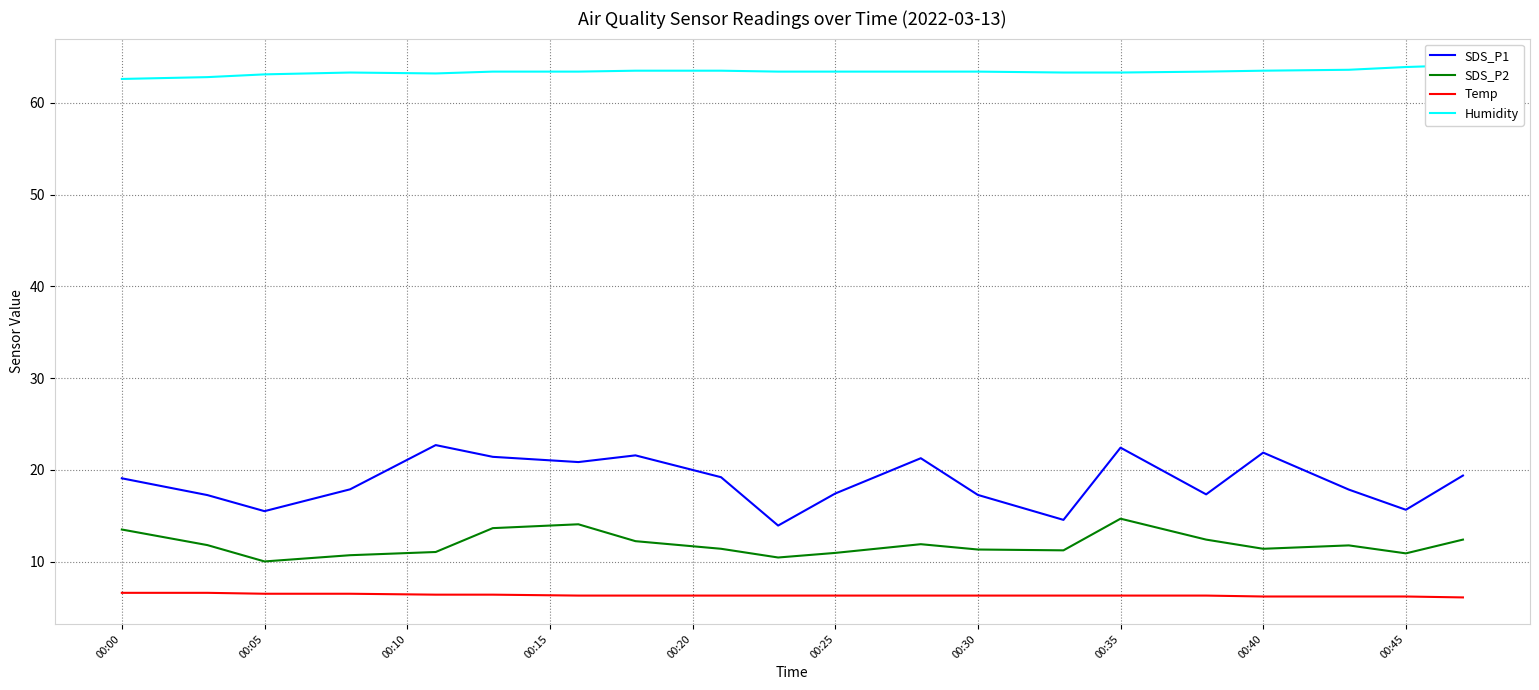

The value of SDS_P1 at 00:40 is 21.9. True or false?

True